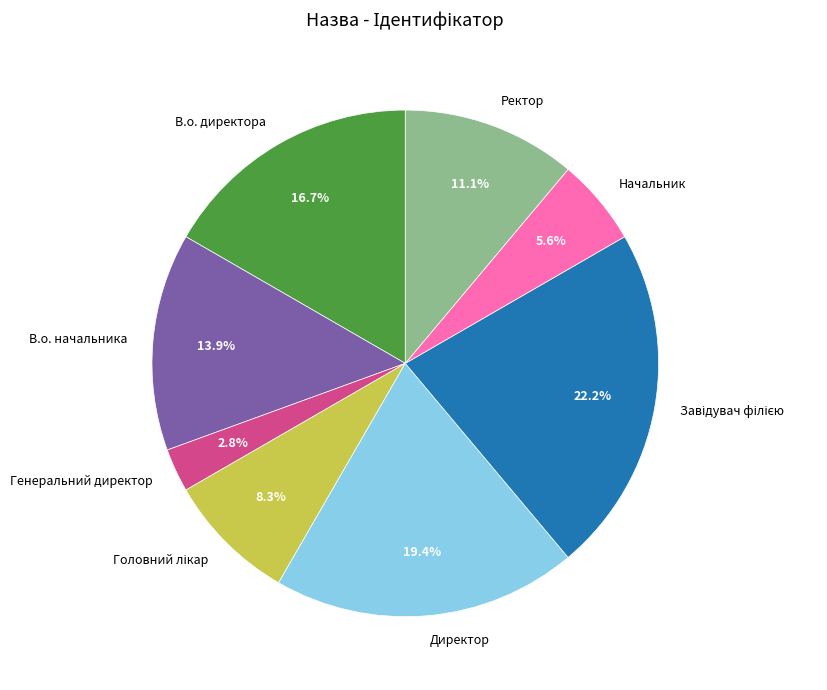

Between Ректор and Начальник, which is larger?

Ректор